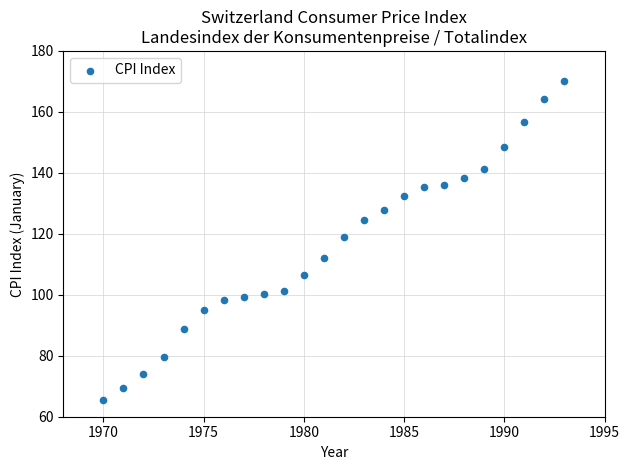

What is the range of X values (max minus min)?

23.0